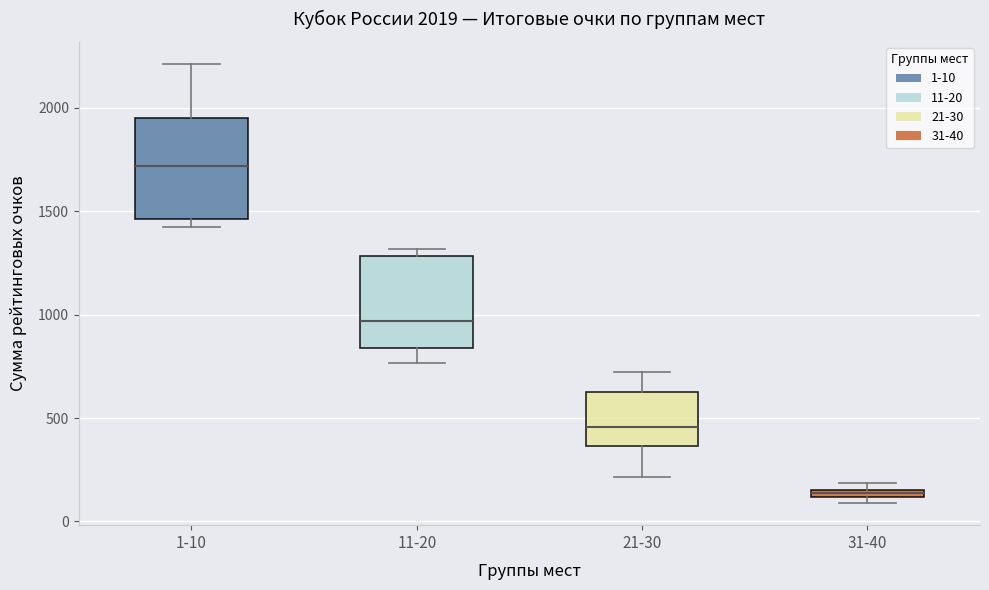

Which box's median line is the lowest?

31-40